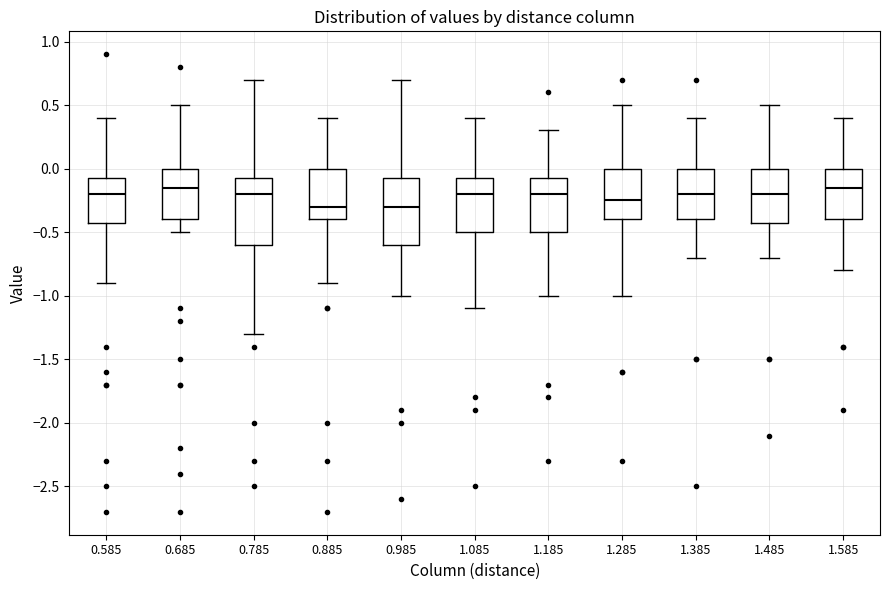

Reading left to right, transcribe this box plot: for each box, give where its median line is, the range the box spans, and where its two whiskers end, as read against the y-axis. The values are not printed on the chart, so give them approximately, as read against the axis.

0.585: median -0.20, box -0.40 to -0.05, whiskers -0.90 to 0.40
0.685: median -0.15, box -0.40 to 0.00, whiskers -0.50 to 0.50
0.785: median -0.20, box -0.60 to -0.05, whiskers -1.30 to 0.70
0.885: median -0.30, box -0.40 to 0.00, whiskers -0.90 to 0.40
0.985: median -0.30, box -0.60 to -0.05, whiskers -1.00 to 0.70
1.085: median -0.20, box -0.50 to -0.05, whiskers -1.10 to 0.40
1.185: median -0.20, box -0.50 to -0.05, whiskers -1.00 to 0.30
1.285: median -0.25, box -0.40 to 0.00, whiskers -1.00 to 0.50
1.385: median -0.20, box -0.40 to 0.00, whiskers -0.70 to 0.40
1.485: median -0.20, box -0.40 to 0.00, whiskers -0.70 to 0.50
1.585: median -0.15, box -0.40 to 0.00, whiskers -0.80 to 0.40